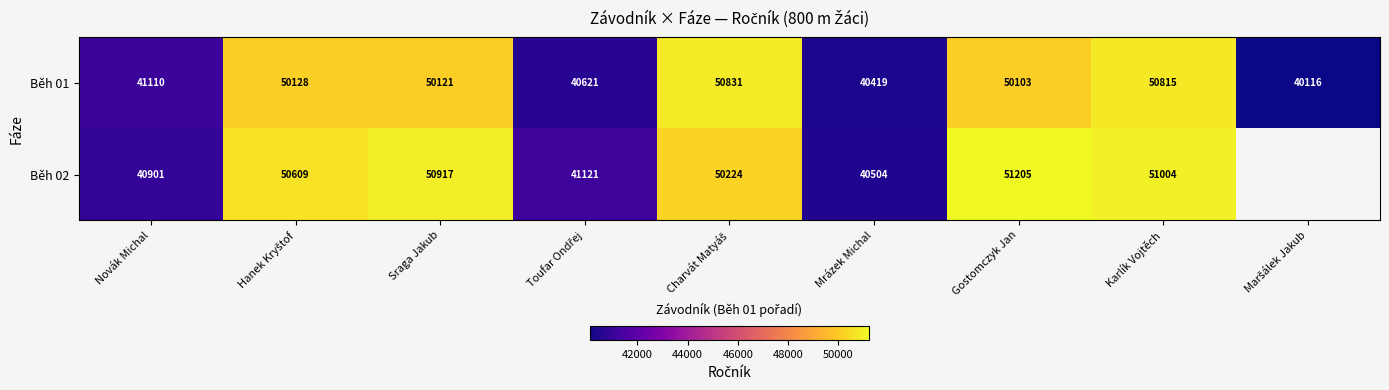

What is the total value across all series at Karlík Vojtěch?

101819